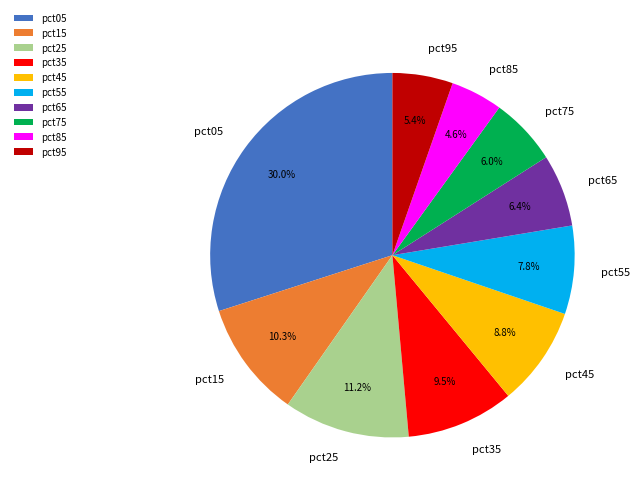

Which has a higher value, pct05 or pct45?

pct05